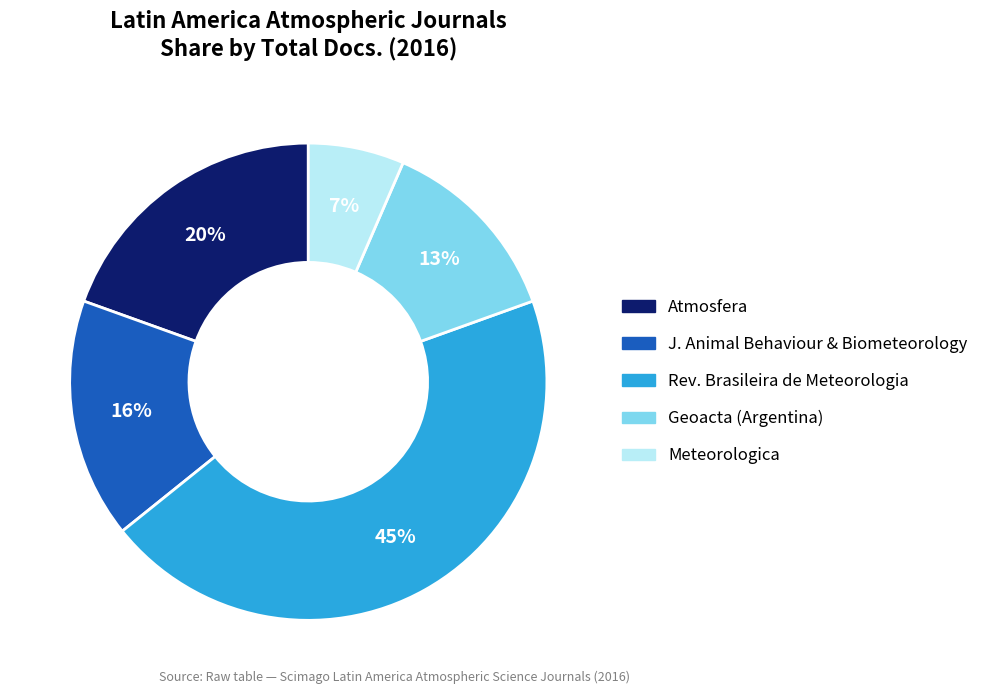

Is Geoacta (Argentina) the majority of the pie?

No